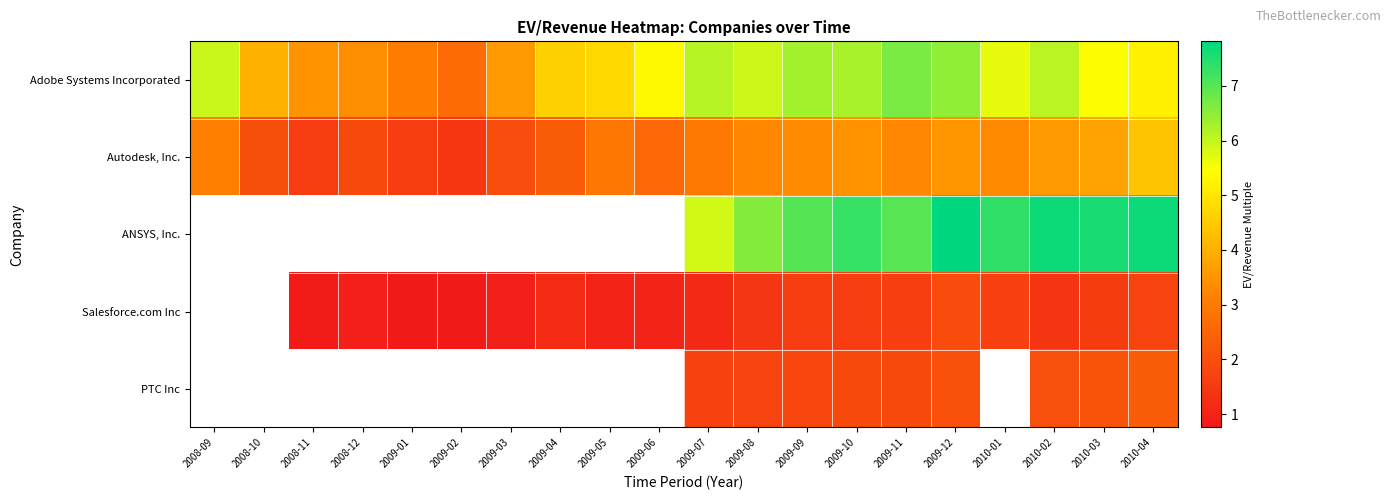

What is the spread (max minus min) of values at 2009-01?

2.3